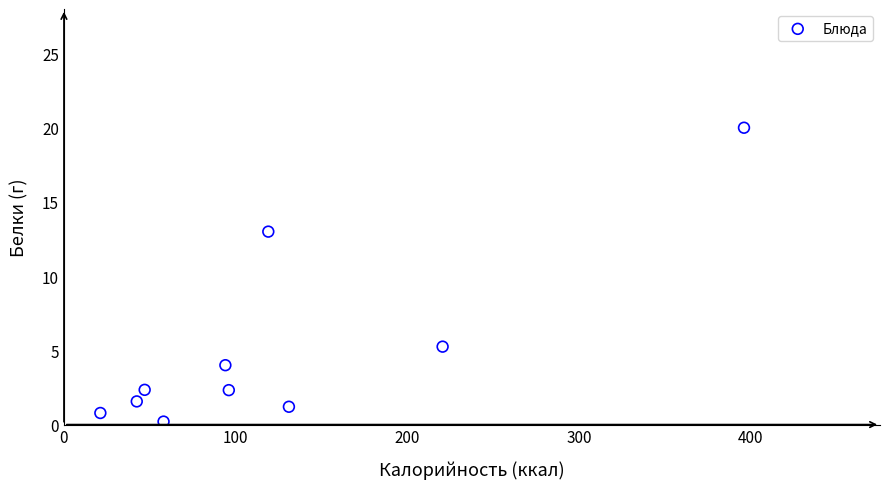

What Y value in the scatter plot is closest to 10?

13.0